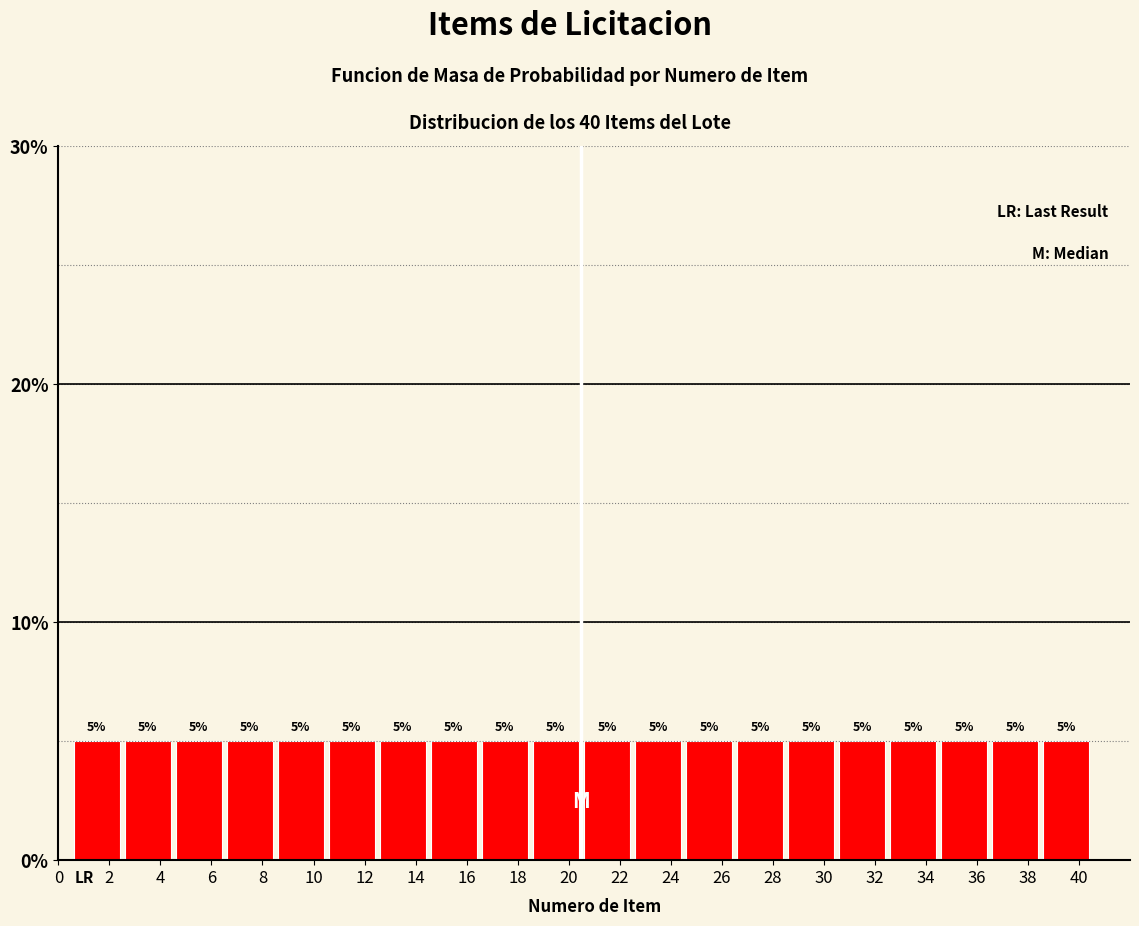

Reading left to right, list every bar in this chart as the range it spans on the x-axis followed by its height.

0.5 to 2.5: 5
2.5 to 4.5: 5
4.5 to 6.5: 5
6.5 to 8.5: 5
8.5 to 10.5: 5
10.5 to 12.5: 5
12.5 to 14.5: 5
14.5 to 16.5: 5
16.5 to 18.5: 5
18.5 to 20.5: 5
20.5 to 22.5: 5
22.5 to 24.5: 5
24.5 to 26.5: 5
26.5 to 28.5: 5
28.5 to 30.5: 5
30.5 to 32.5: 5
32.5 to 34.5: 5
34.5 to 36.5: 5
36.5 to 38.5: 5
38.5 to 40.5: 5